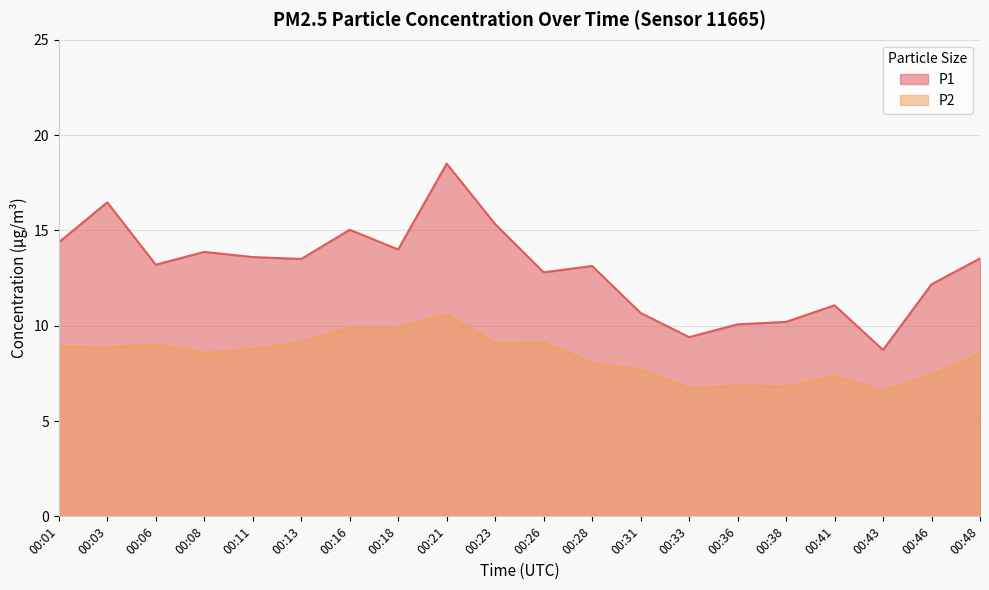

List the series in order of their peak value, highest first.

P1, P2